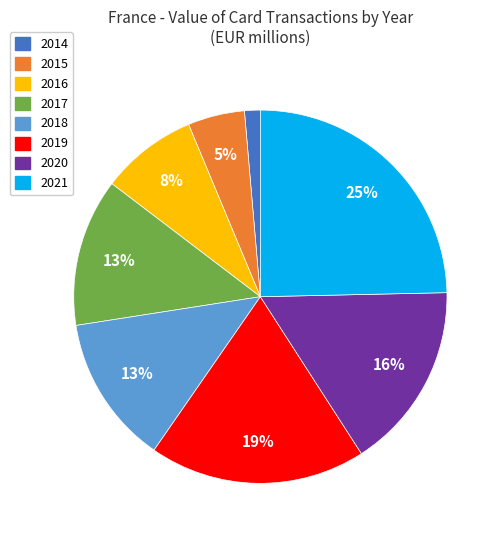

Combined, do 2019 and 2014 account for over 50%?

No